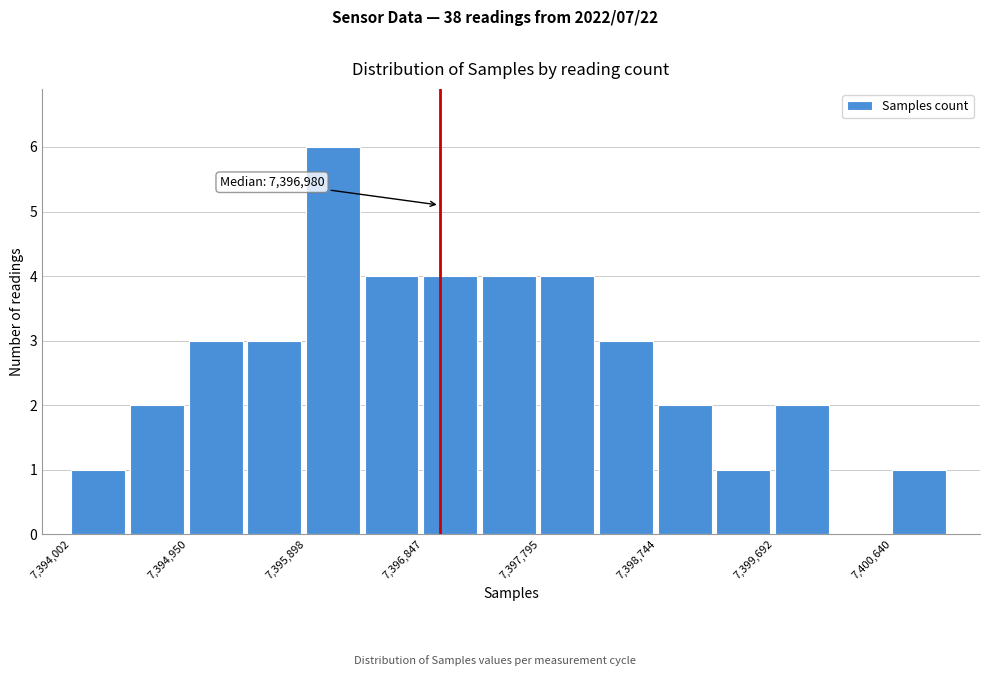

Which range on the x-axis has the tallest bar?

7395900 to 7396400